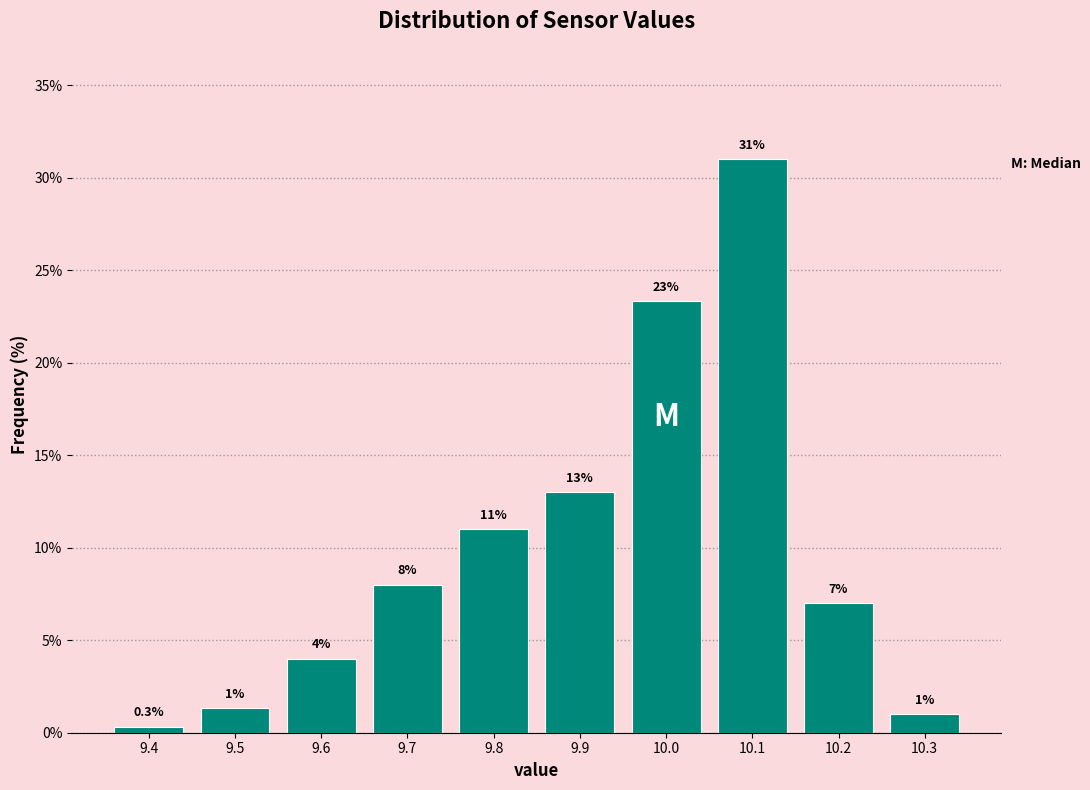

Which range on the x-axis has the tallest bar?

10.05 to 10.15